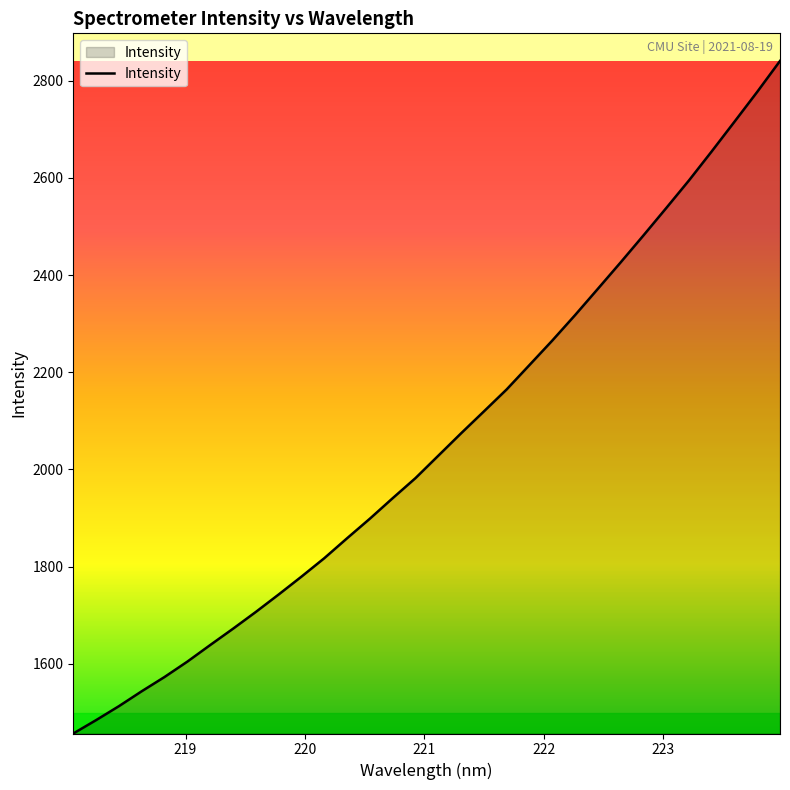

What is the greatest value displayed?

2841.0